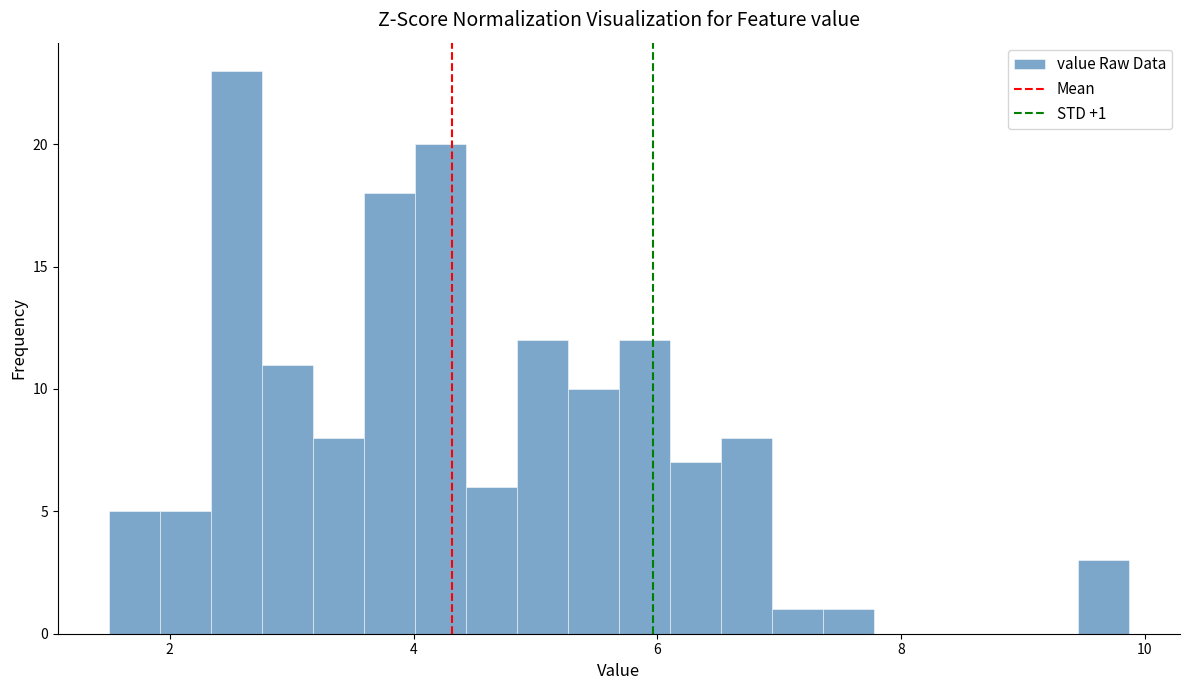

Read against the x-axis, roughly where is the centre of the tallest bar?

2.6